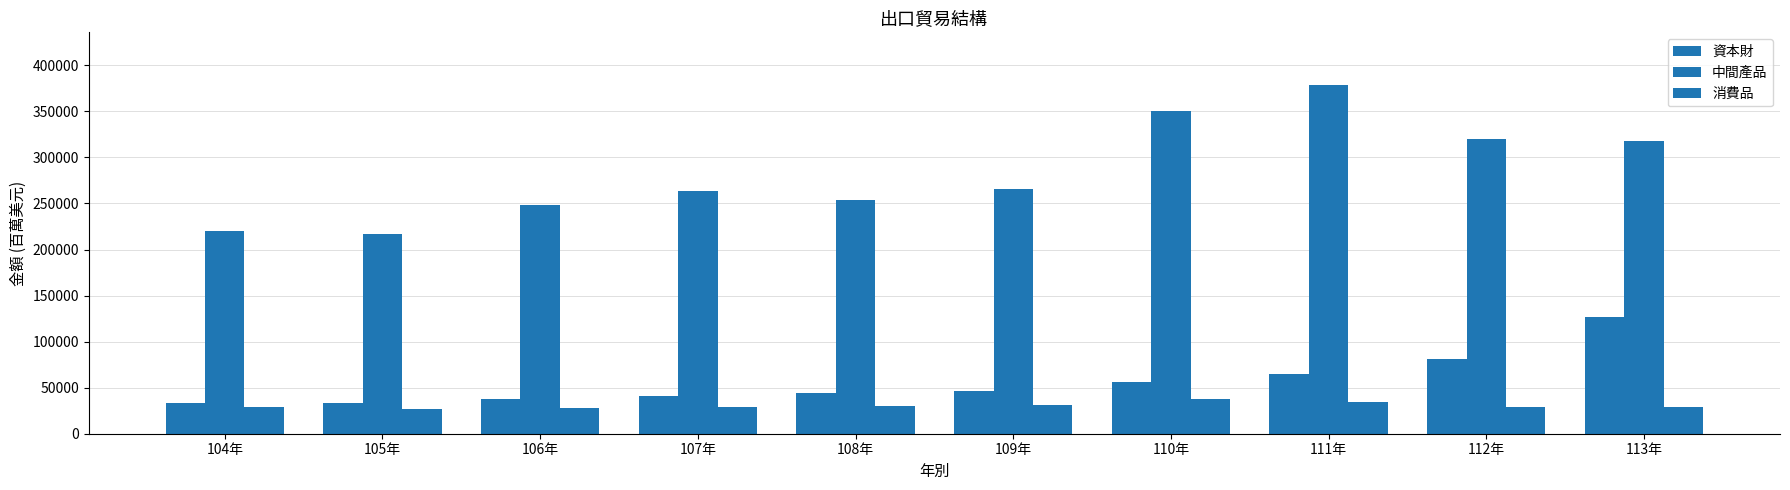

At how many categories does at least one series exceed 150179?

10